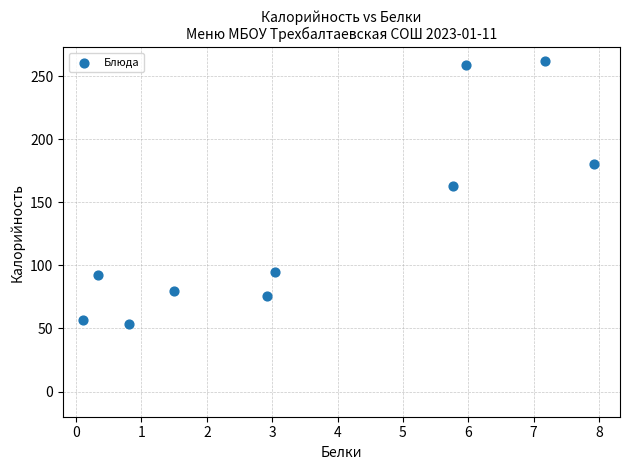

What is the average X value?

3.6